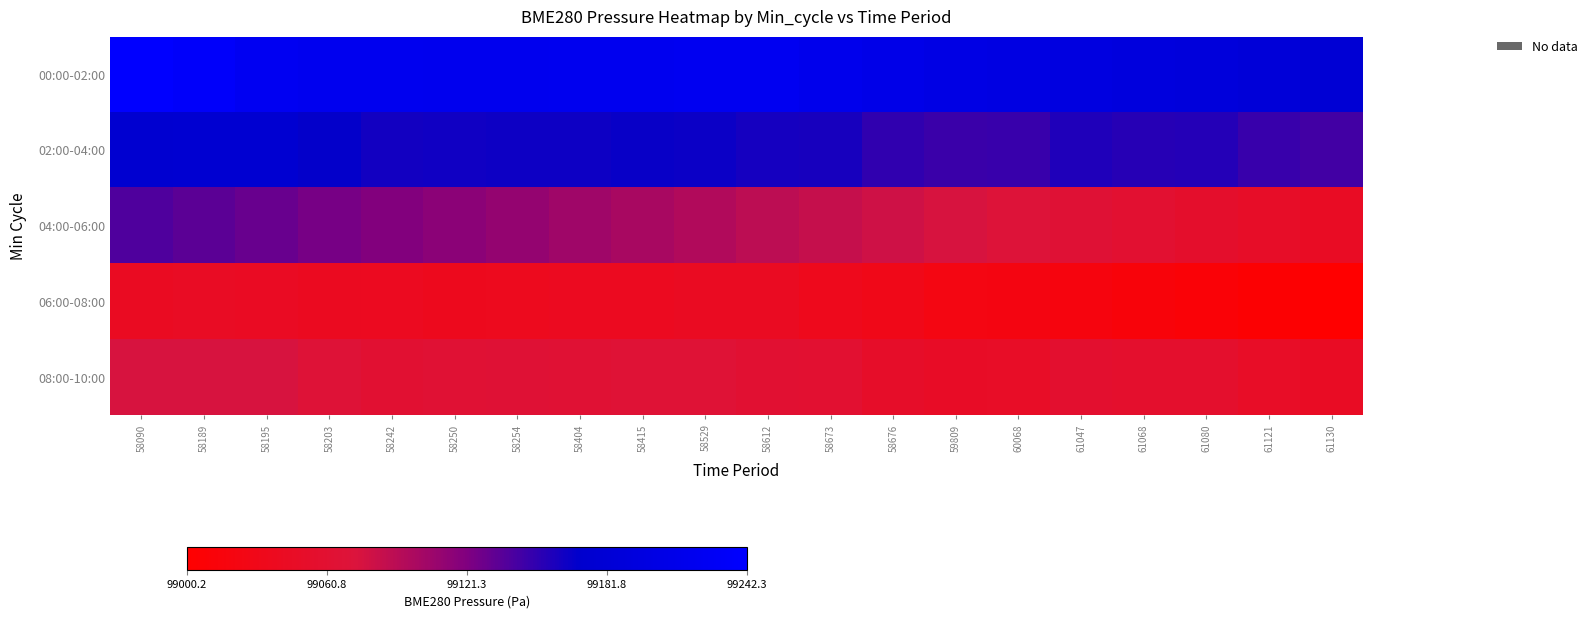

Rank the series at 61080 from highest to lowest value.

00:00-02:00, 02:00-04:00, 08:00-10:00, 04:00-06:00, 06:00-08:00